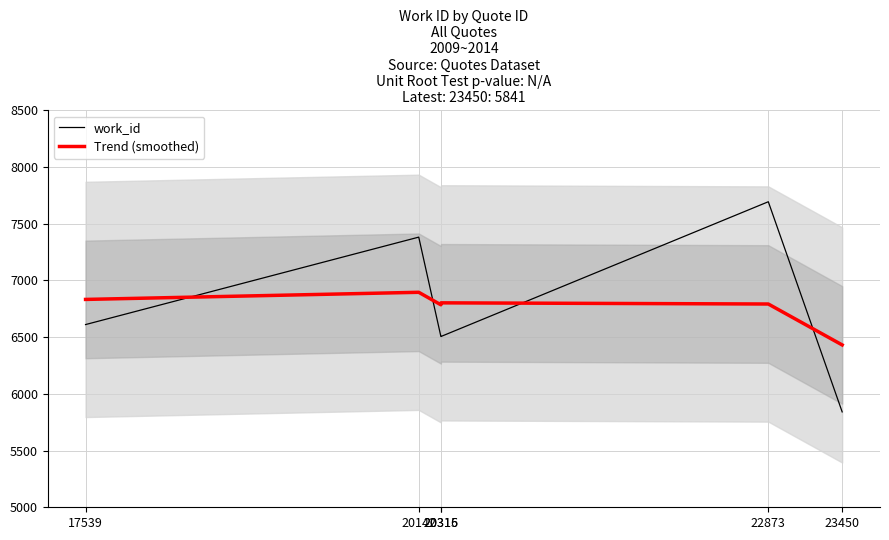

What is the average value of the Trend (smoothed) series?

6756.7